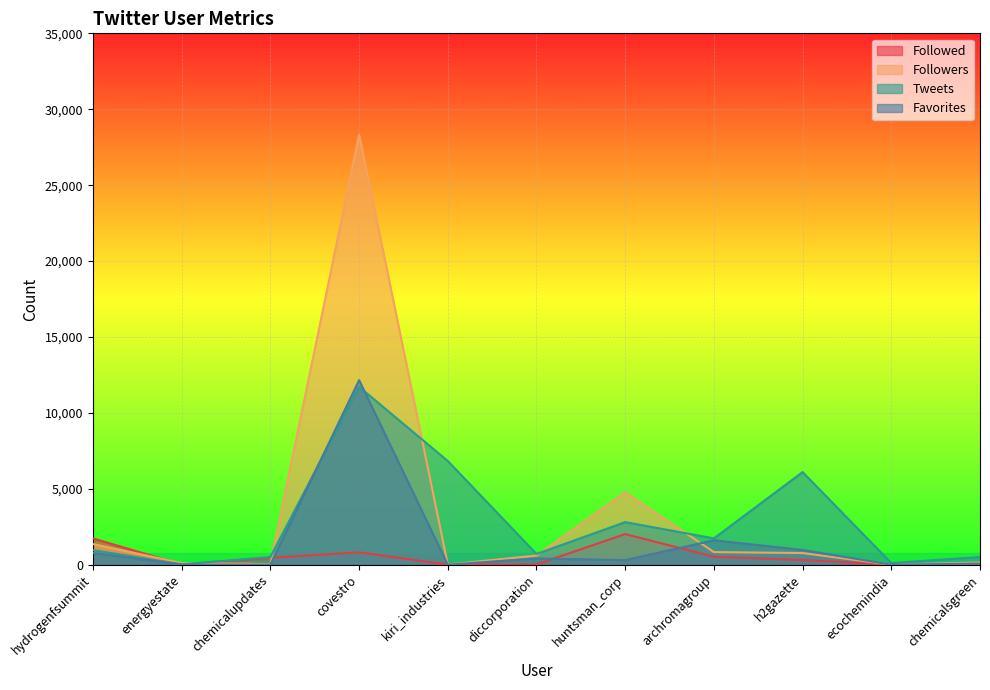

What position from the right is kiri_industries?

7